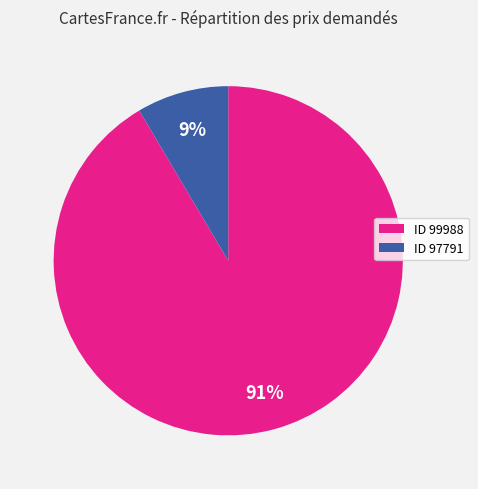

To the nearest percent, what is the average slice percentage?

50%